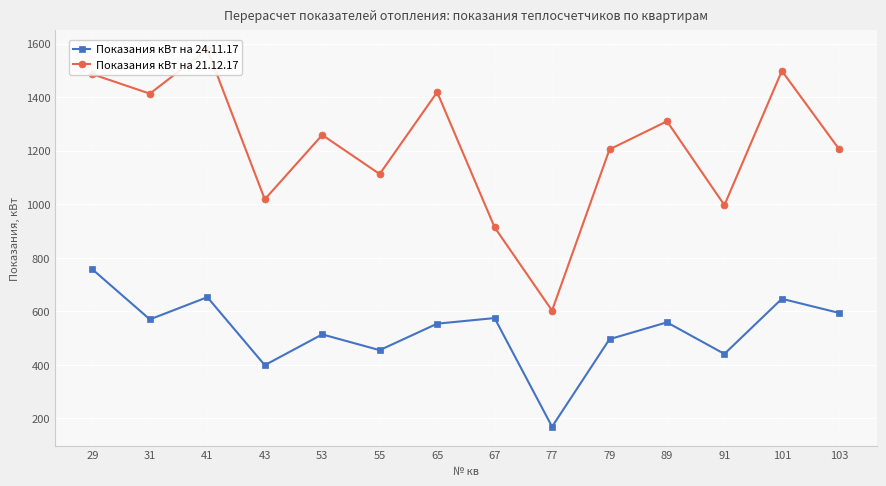

At how many categories does at least one series exceed 468?

14